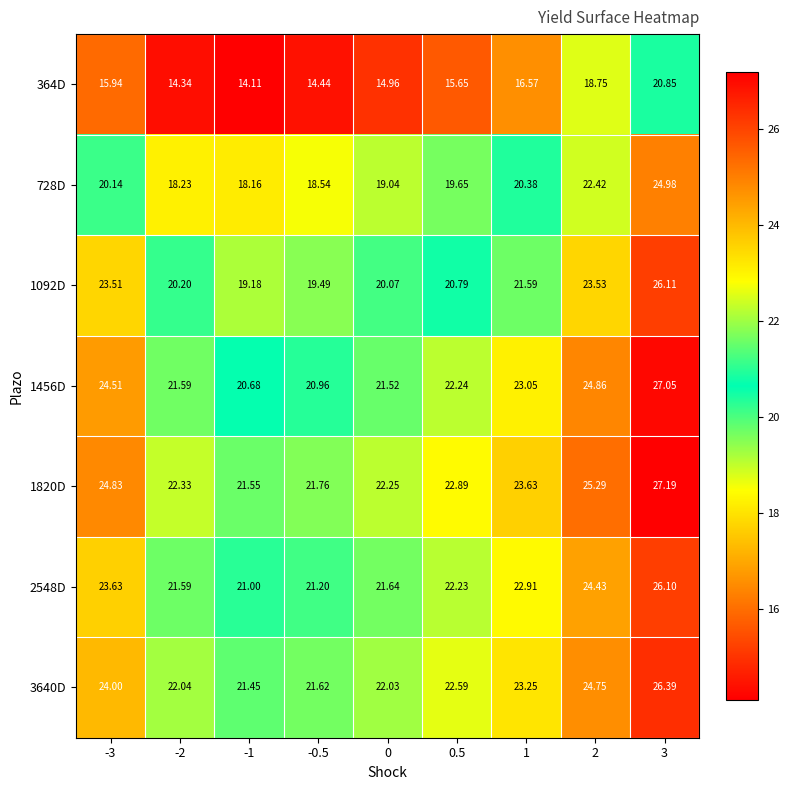

Which series has the widest spread of values?

1092D